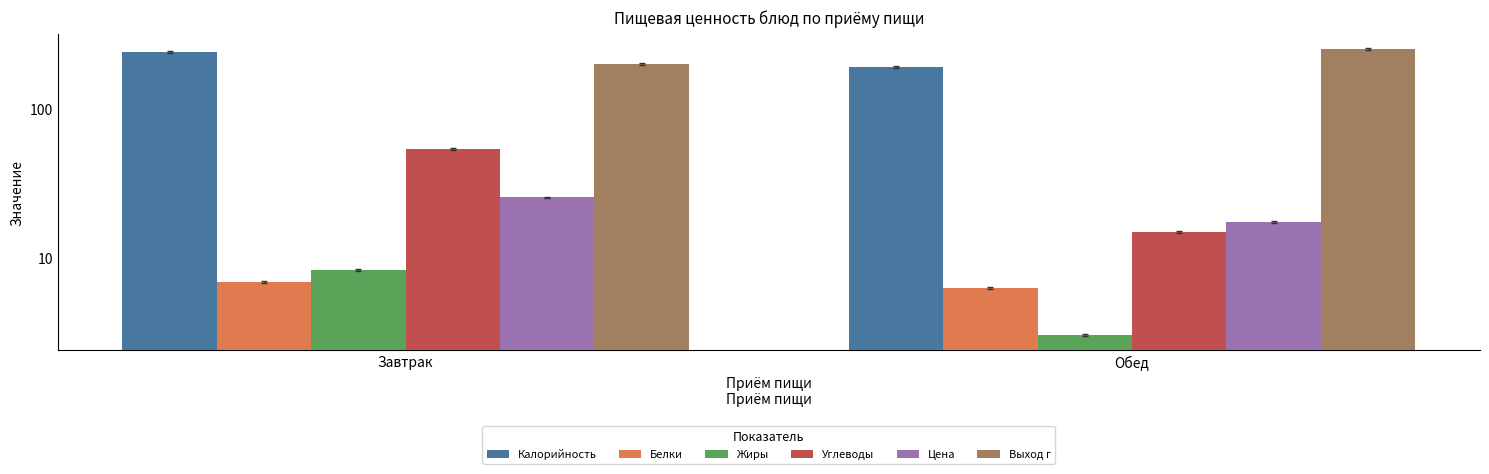

What is the average value of the Выход г series?

225.0